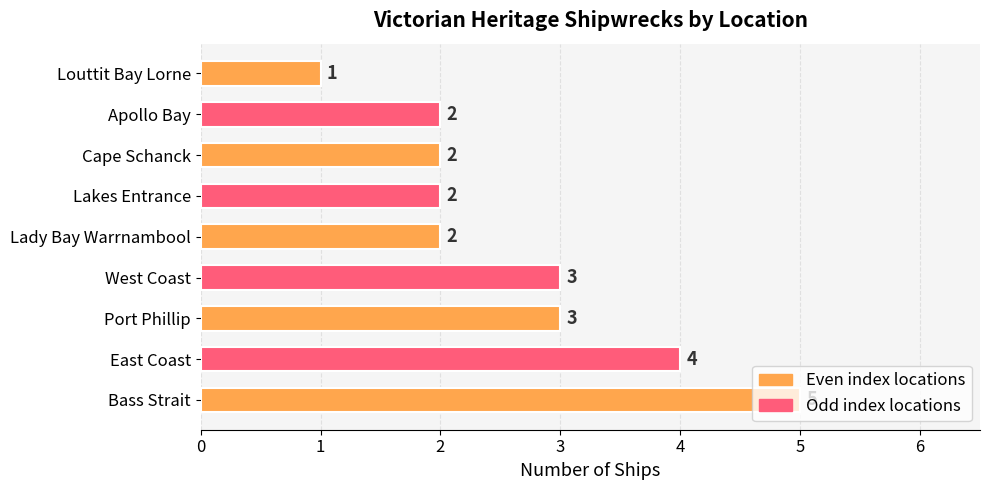

What is the sum of all values?

24